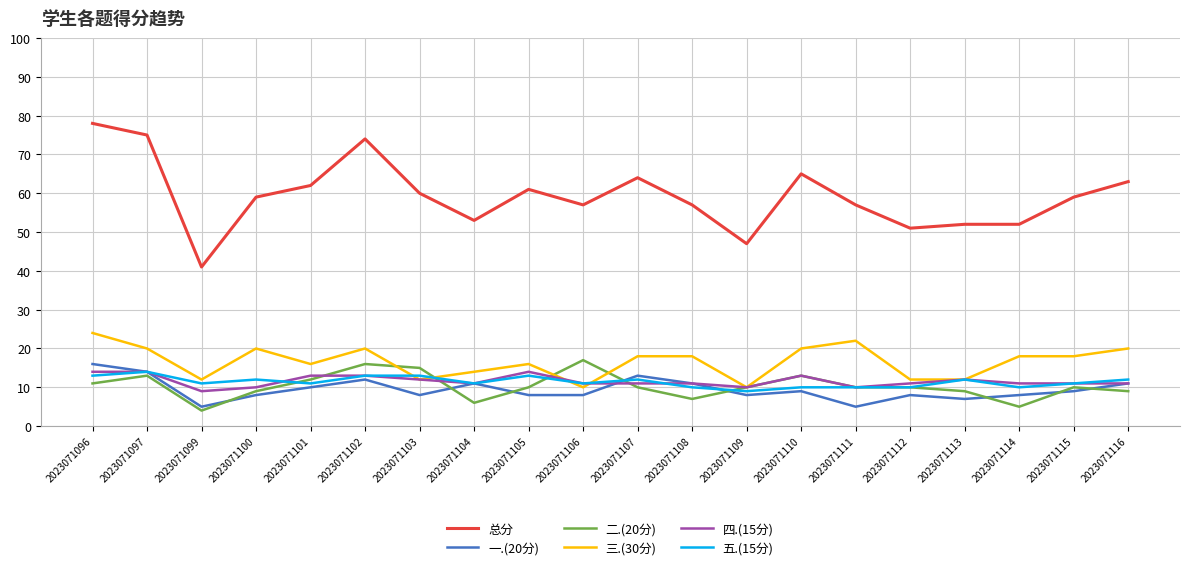

True or false: 四.(15分) has a value of 16 at 2023071103.

False